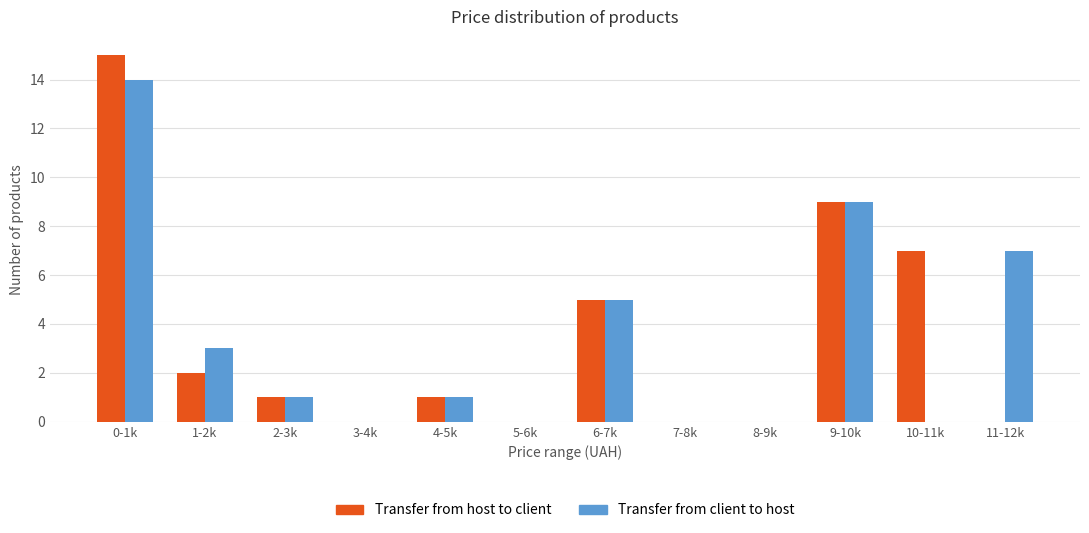

Reading left to right, extract all data points from this chart.

Transfer from host to client: 0-1k=15	1-2k=2	2-3k=1	3-4k=0	4-5k=1	5-6k=0	6-7k=5	7-8k=0	8-9k=0	9-10k=9	10-11k=7	11-12k=0
Transfer from client to host: 0-1k=14	1-2k=3	2-3k=1	3-4k=0	4-5k=1	5-6k=0	6-7k=5	7-8k=0	8-9k=0	9-10k=9	10-11k=0	11-12k=7